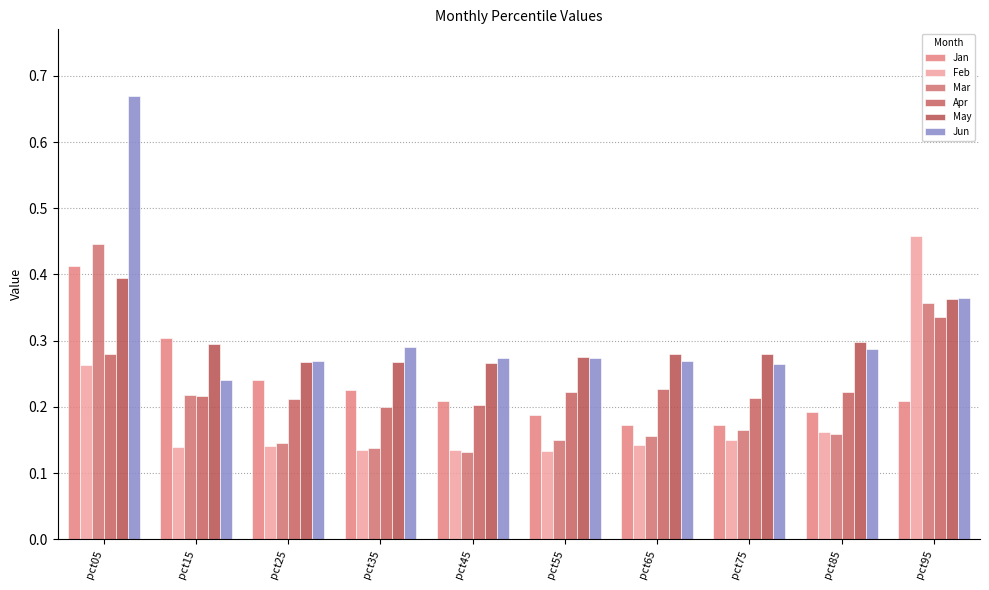

What are all the series names shown in the legend?

Jan, Feb, Mar, Apr, May, Jun